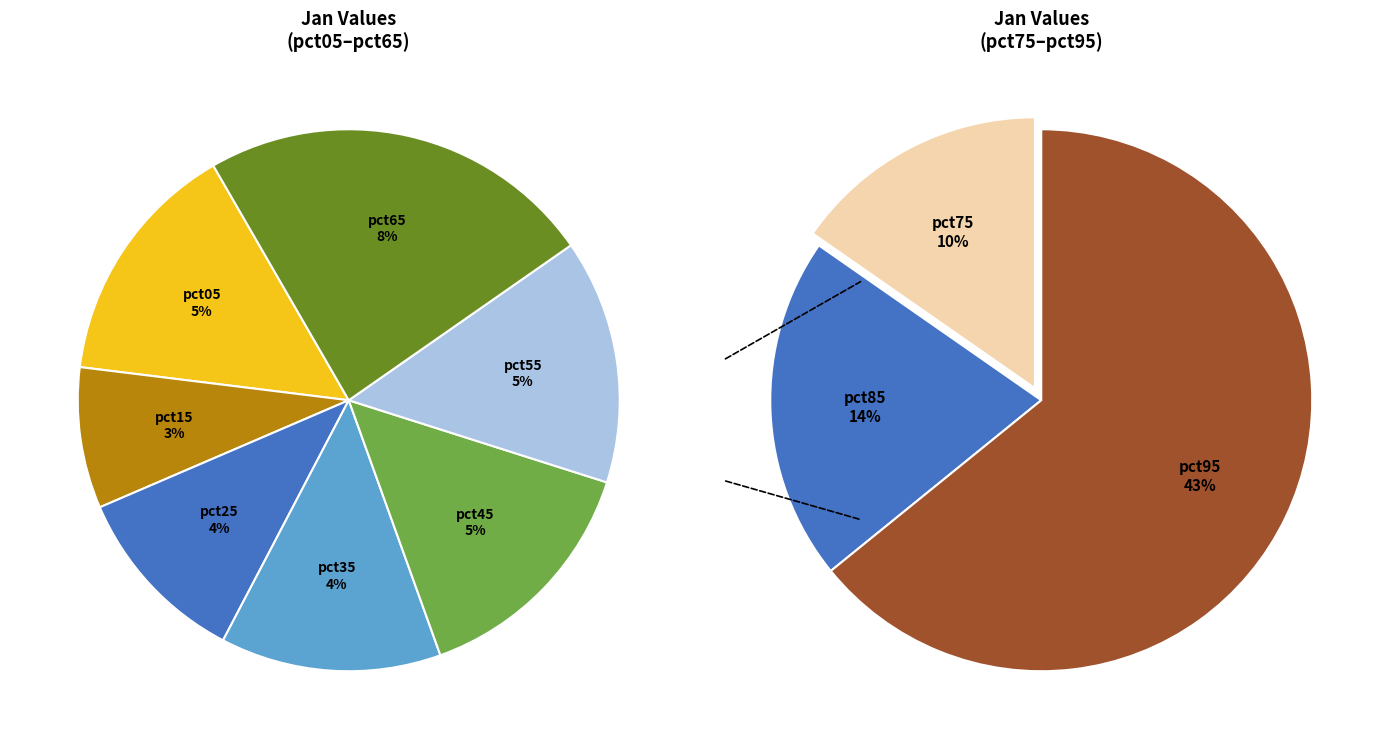

Is it true that pct95 is 43% of the pie?

True